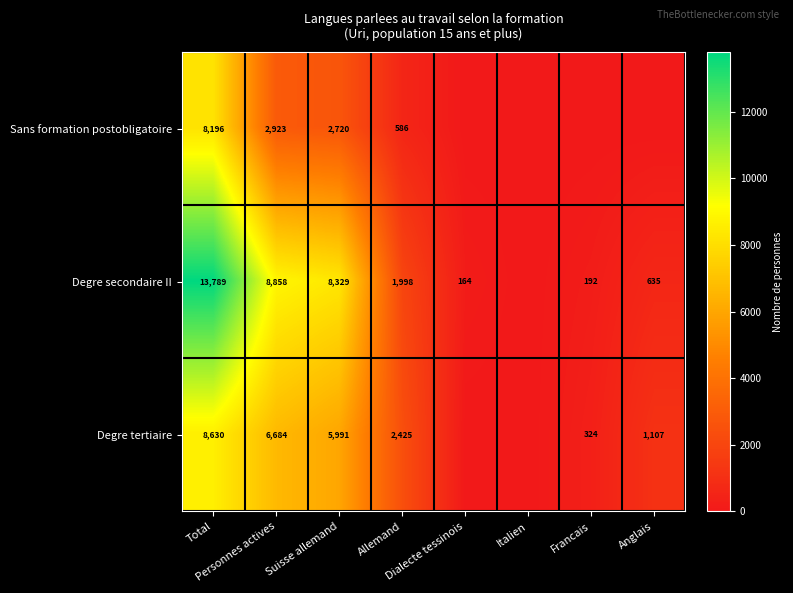

How many values in Degre tertiaire are above zero?

6